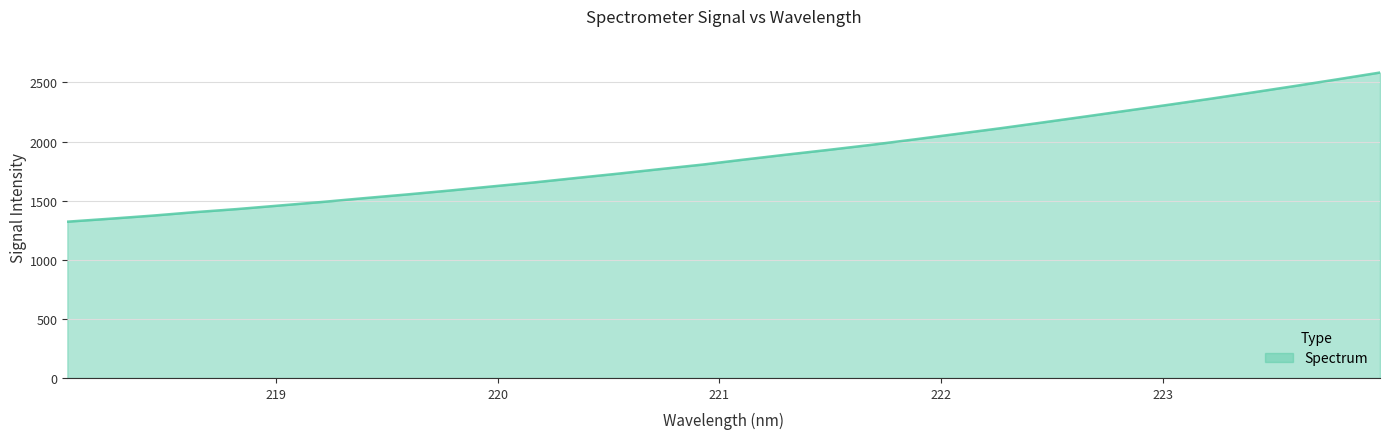

What is the difference between the maximum and minimum values?

1262.0